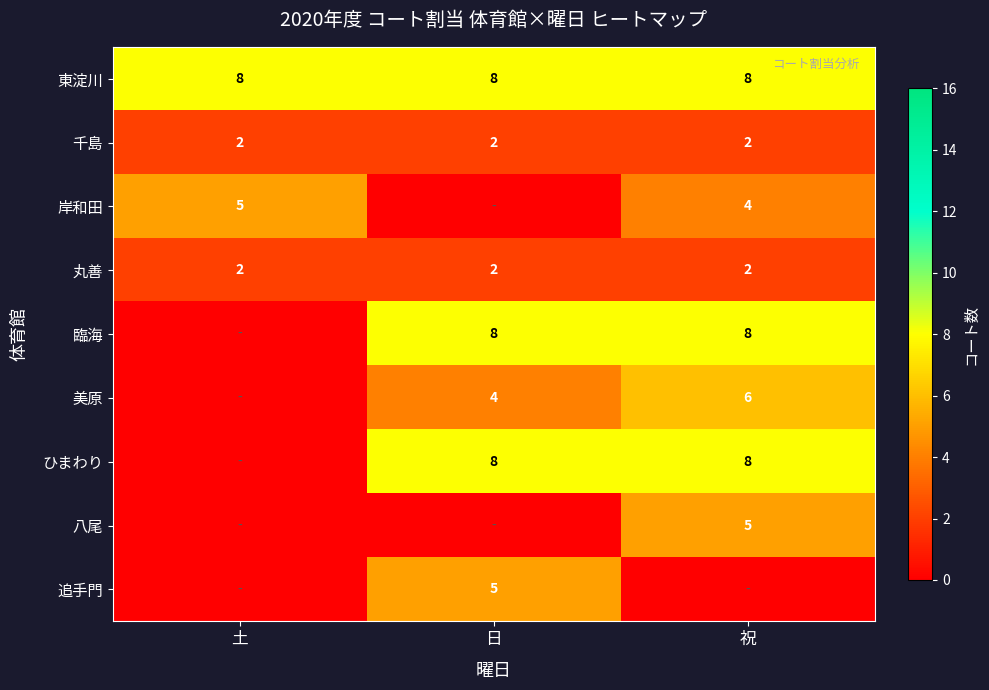

Is the value of 追手門 at 日 greater than the value of 岸和田 at 祝?

Yes